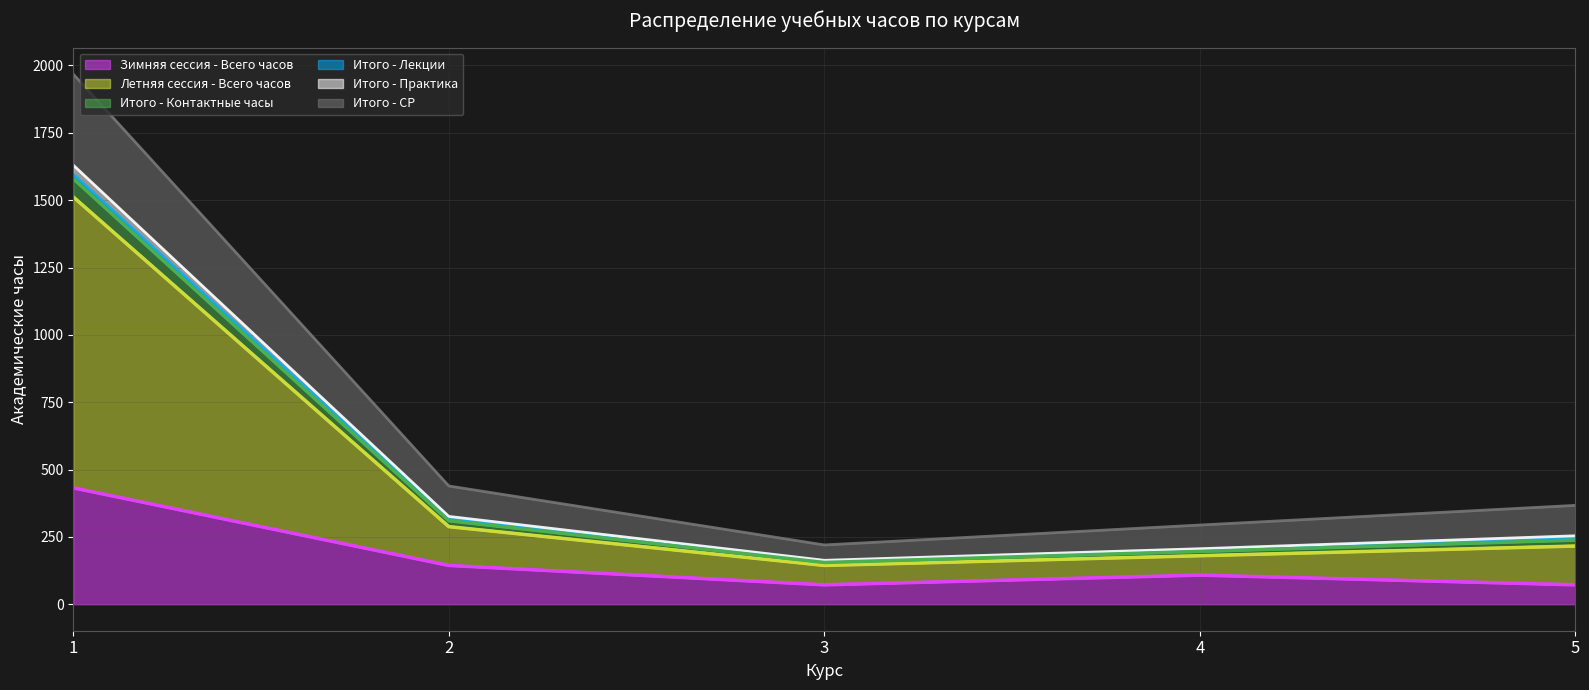

The value of Зимняя сессия - Всего часов at 1 is 261. True or false?

False